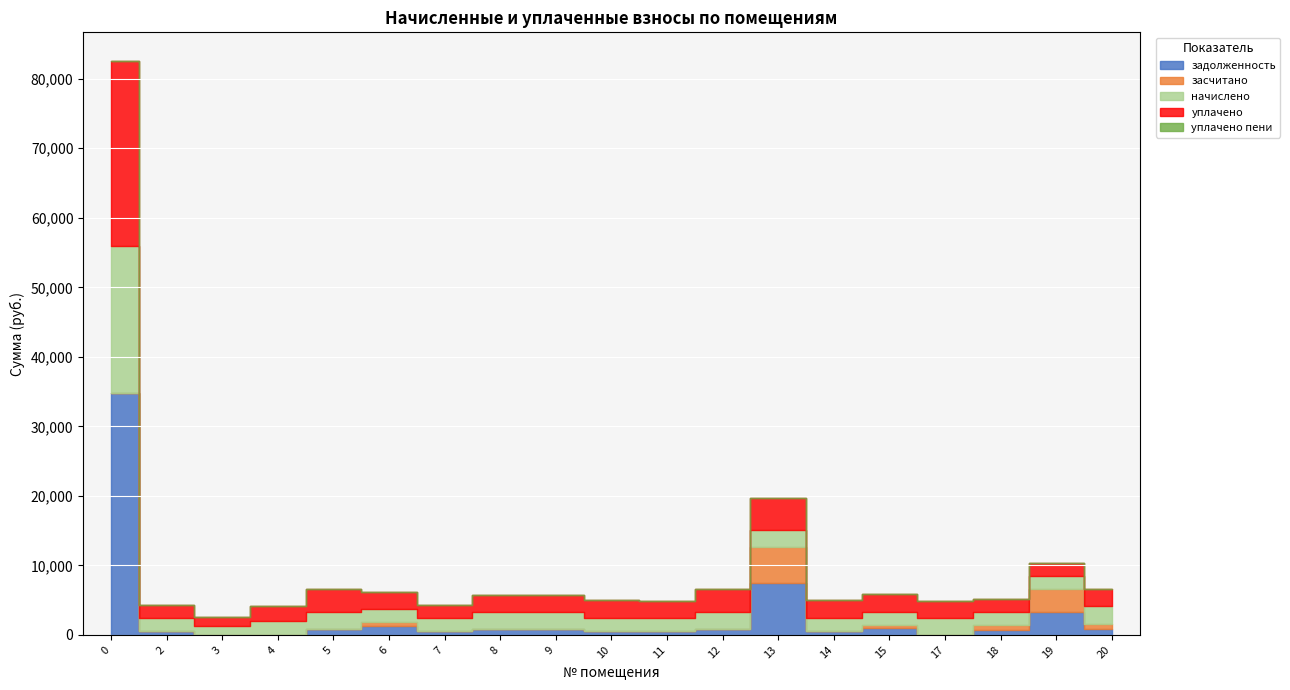

True or false: засчитано and уплачено cross at least once.

True